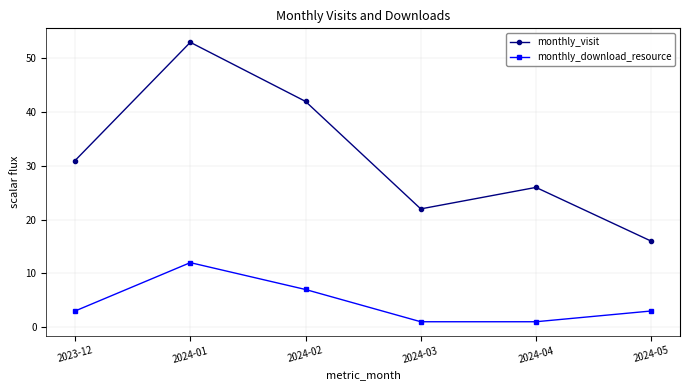

Reading left to right, extract all data points from this chart.

monthly_visit: 31	53	42	22	26	16
monthly_download_resource: 3	12	7	1	1	3